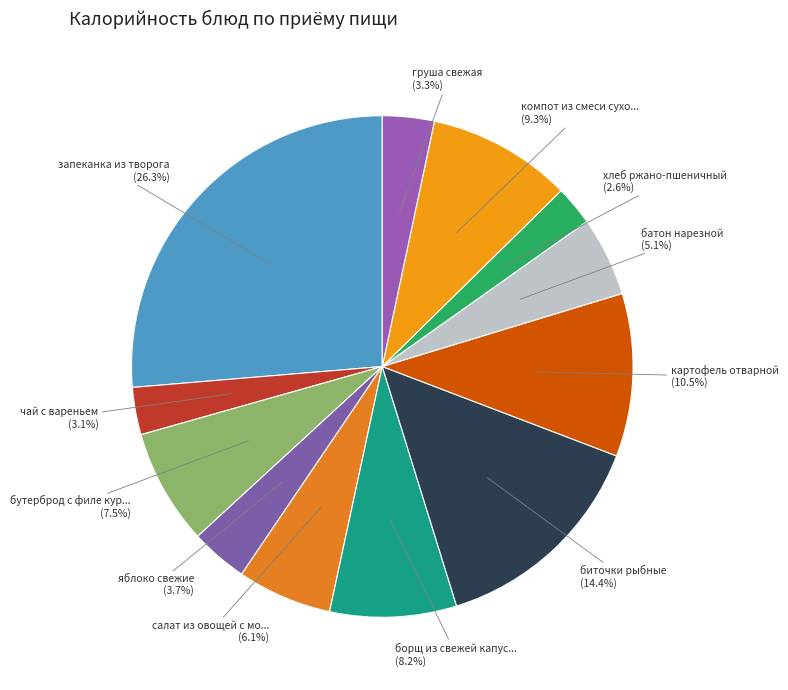

Which category has the biggest portion of the pie?

запеканка из творога